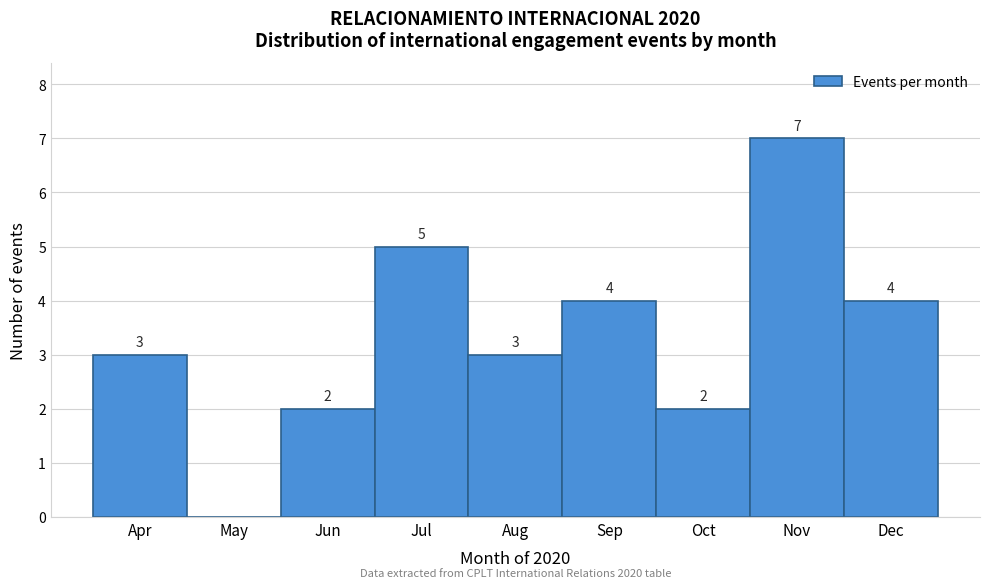

Reading right to left, extract all data points from this chart.

Dec=4	Nov=7	Oct=2	Sep=4	Aug=3	Jul=5	Jun=2	May=0	Apr=3